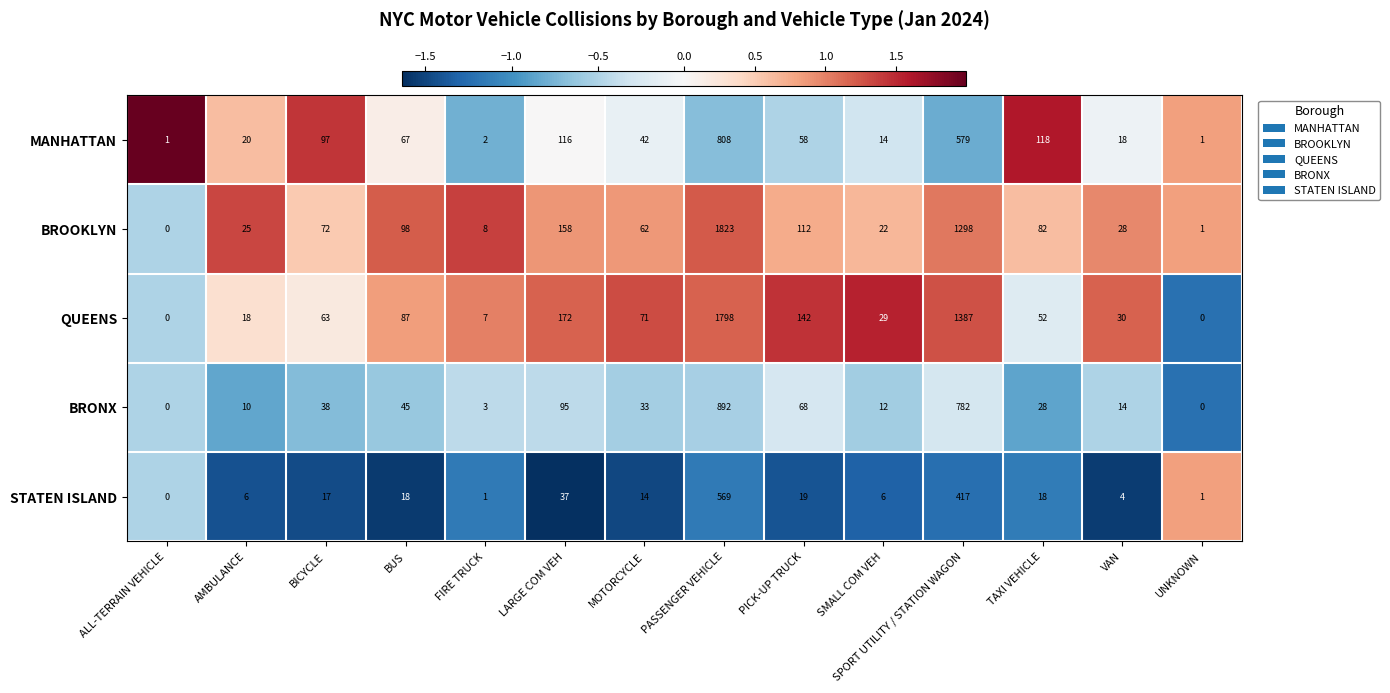

At which label is STATEN ISLAND closest to 284?

SPORT UTILITY / STATION WAGON